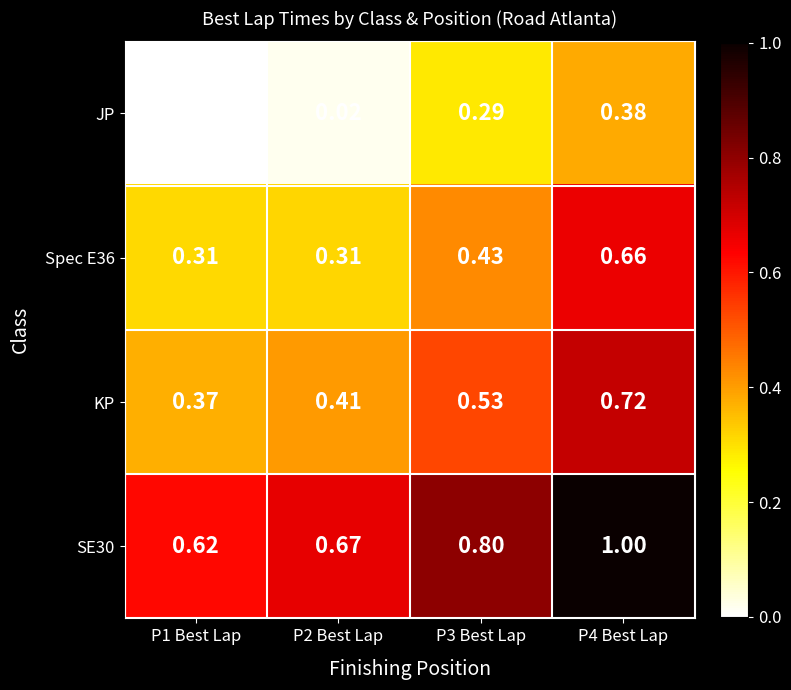

What is the total value across all series at P1 Best Lap?

1.3